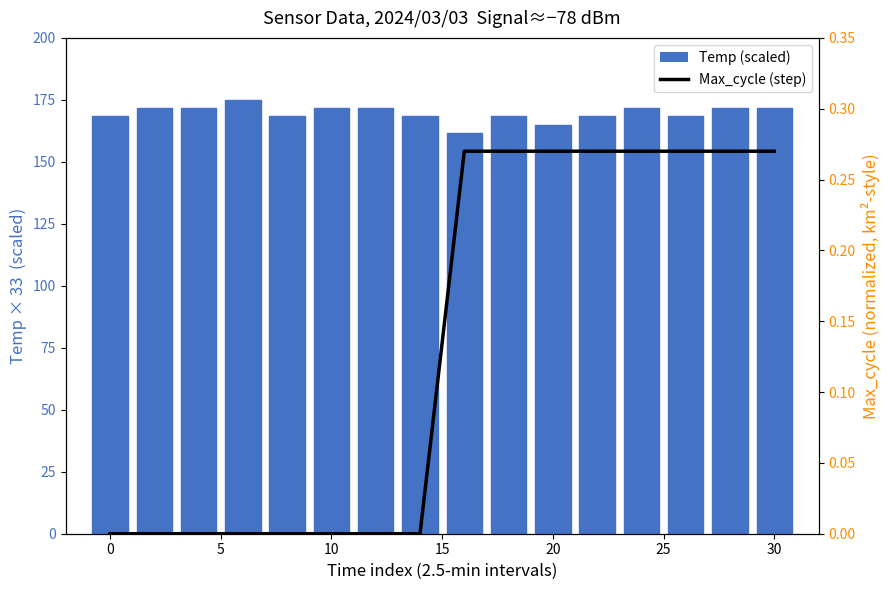

What is the average value of the Temp (scaled) series?

169.5